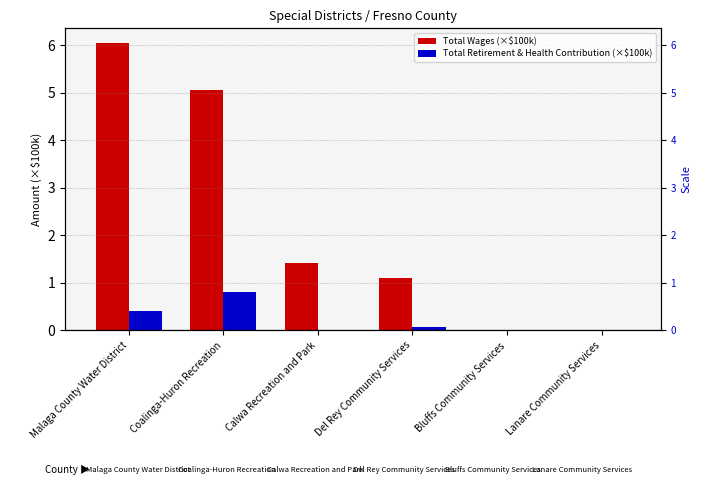

At Calwa Recreation and Park, list the series in order from smallest to largest.

Total Retirement & Health Contribution (×$100k), Total Wages (×$100k)